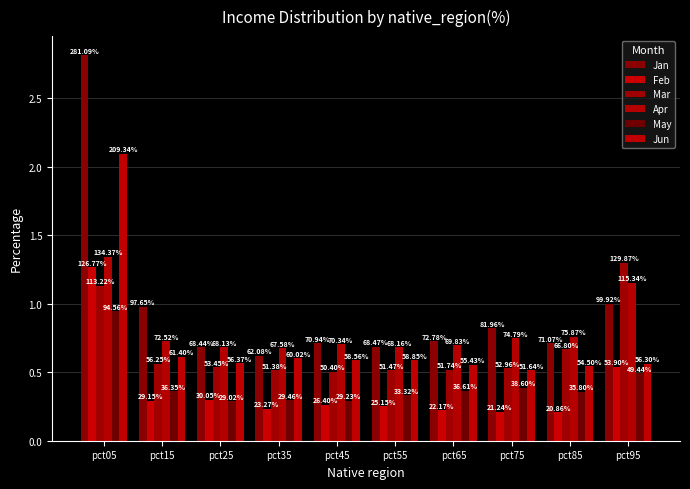

At pct55, list the series in order from largest to smallest.

Jan, Apr, Jun, Mar, May, Feb